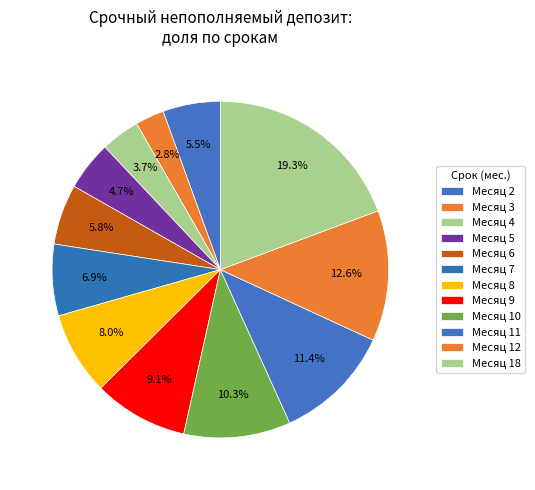

Which slice is the largest?

18